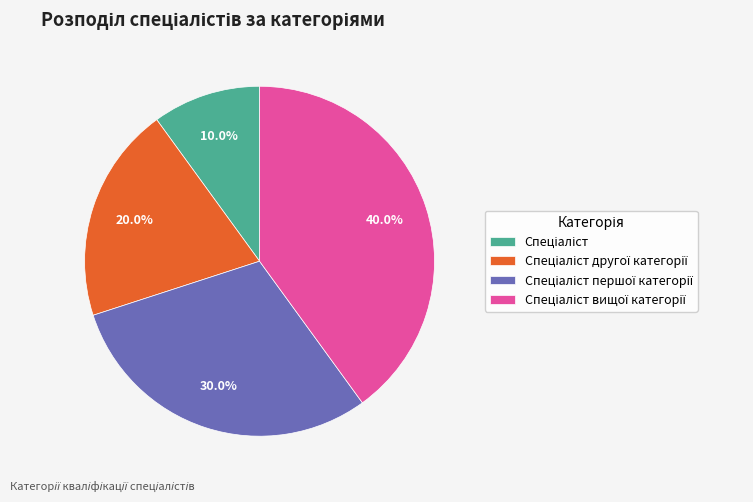

Is there any slice that represents more than half of the pie?

No